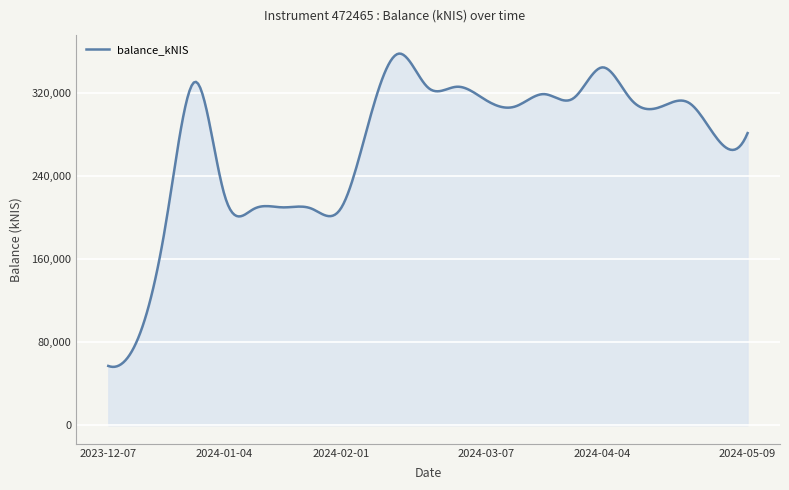

How many lines are shown in the chart?

1